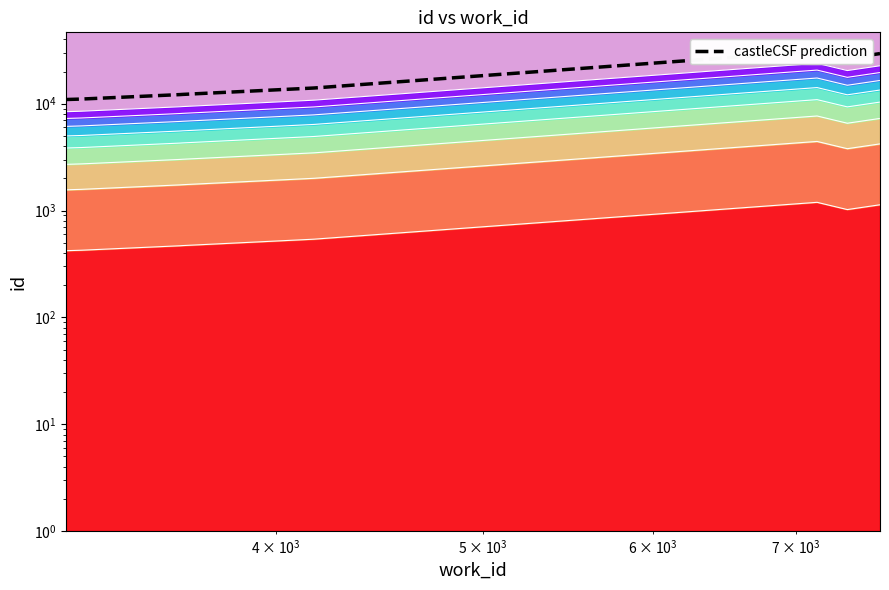

Count the number of categories in the chart.

8